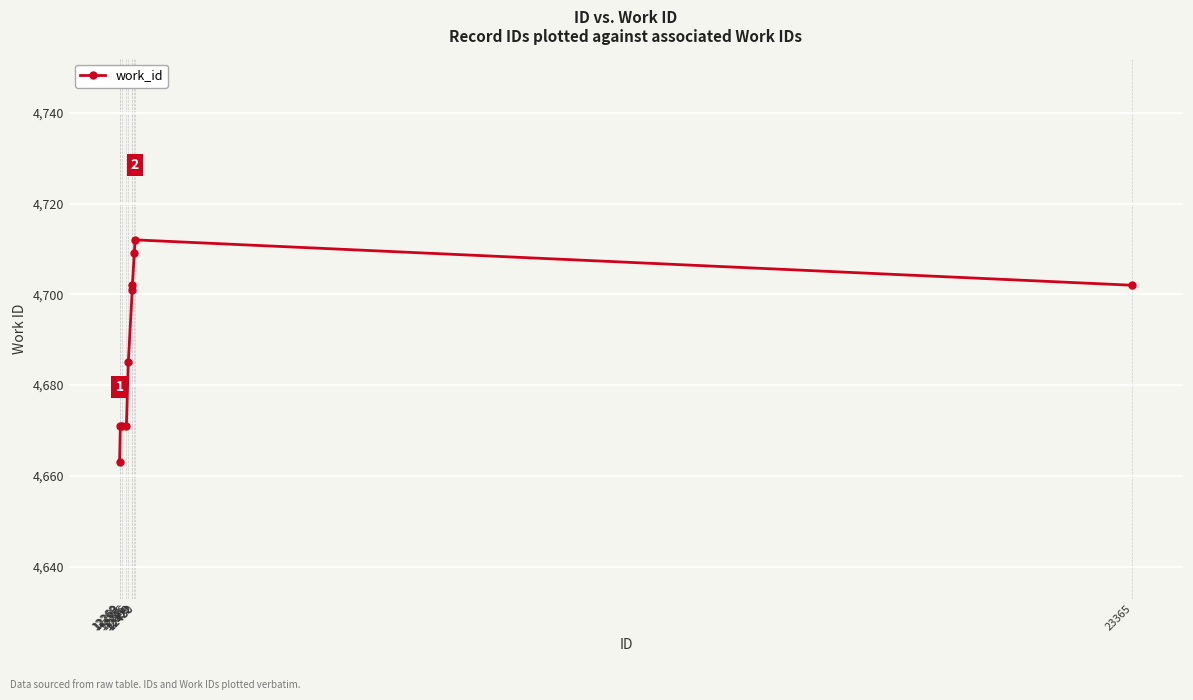

Reading left to right, extract all data points from this chart.

12260=4663	12269=4671	12283=4671	12335=4671	12356=4685	12399=4701	12400=4702	12422=4709	12430=4712	23365=4702